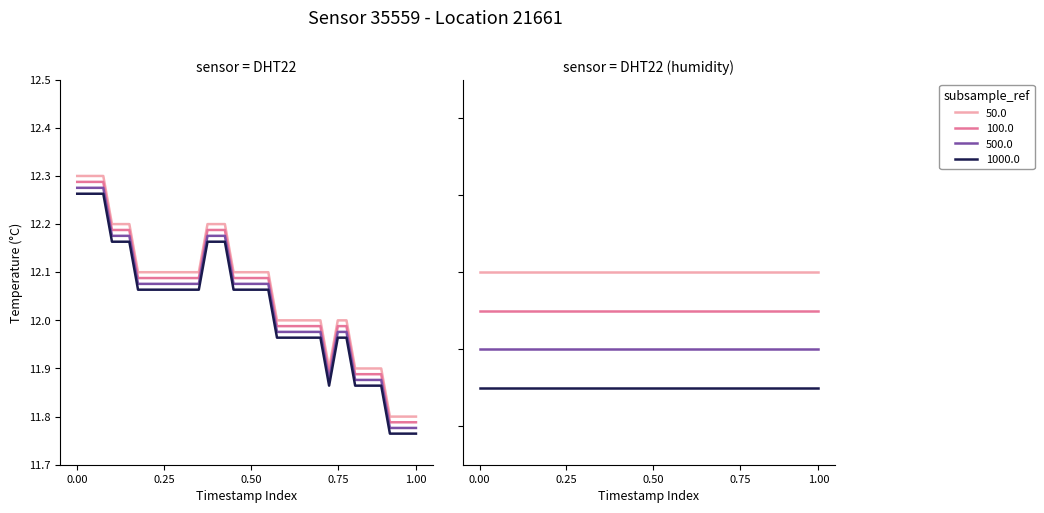

What is the difference between the maximum and minimum values in the temperature (100.0) series?

0.5